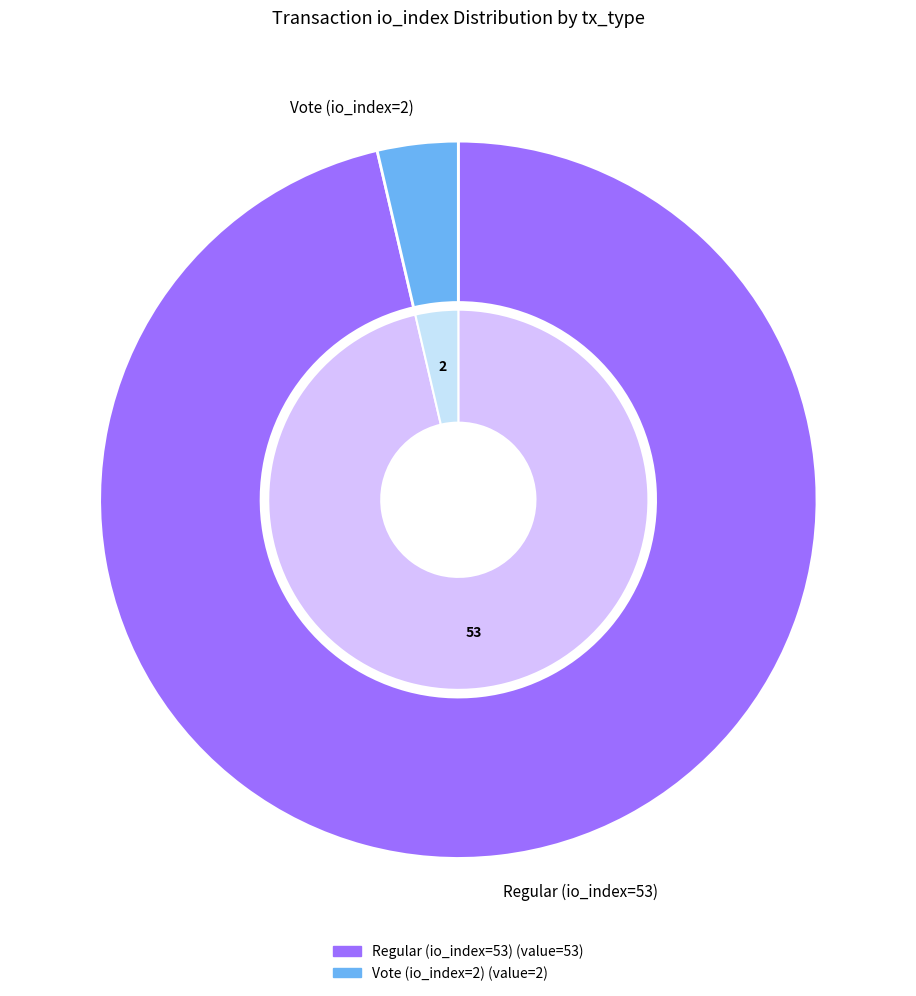

What percentage is the Vote (io_index=2) slice, to the nearest percent?

4%